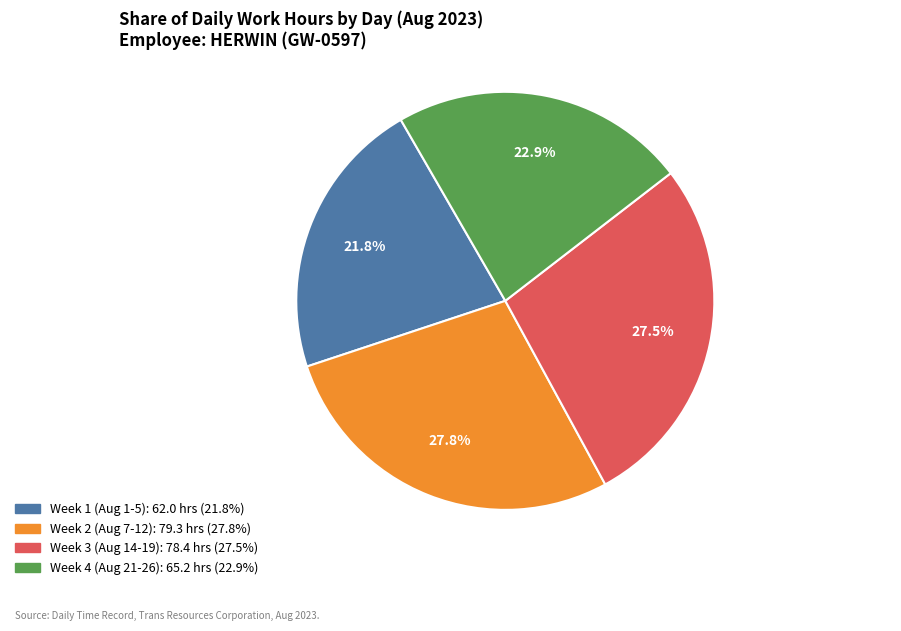

Does any single category account for the majority?

No